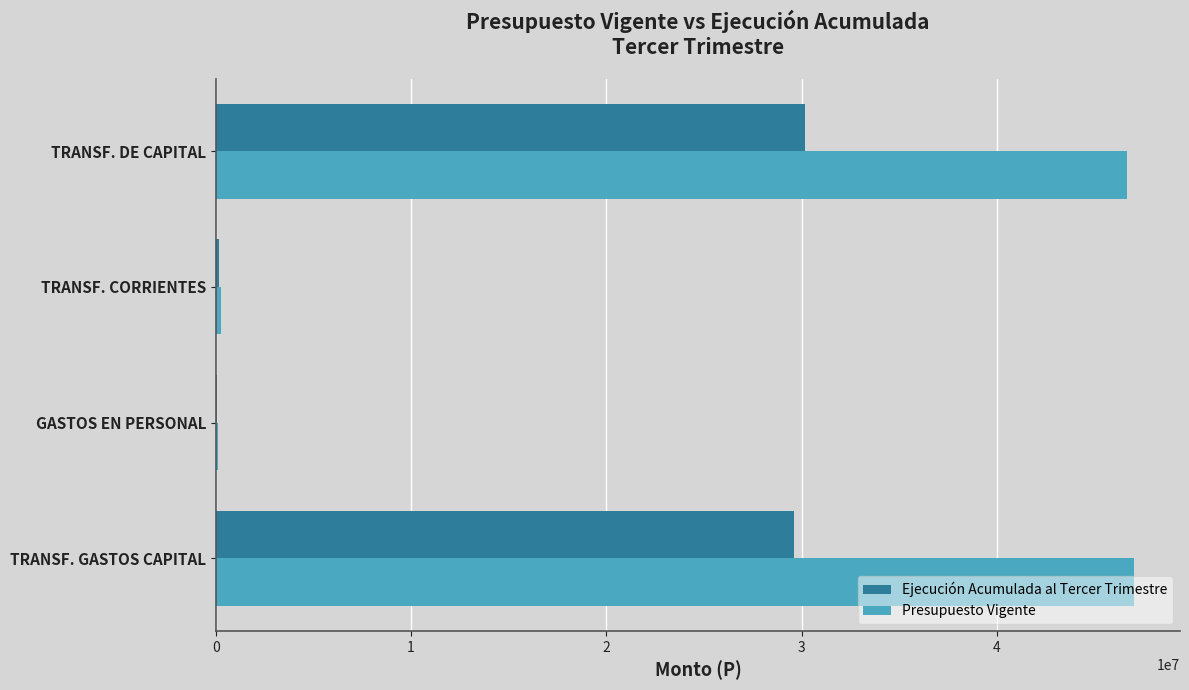

Is the value of Presupuesto Vigente at TRANSF. DE CAPITAL greater than the value of Ejecución Acumulada al Tercer Trimestre at TRANSF. GASTOS CAPITAL?

Yes